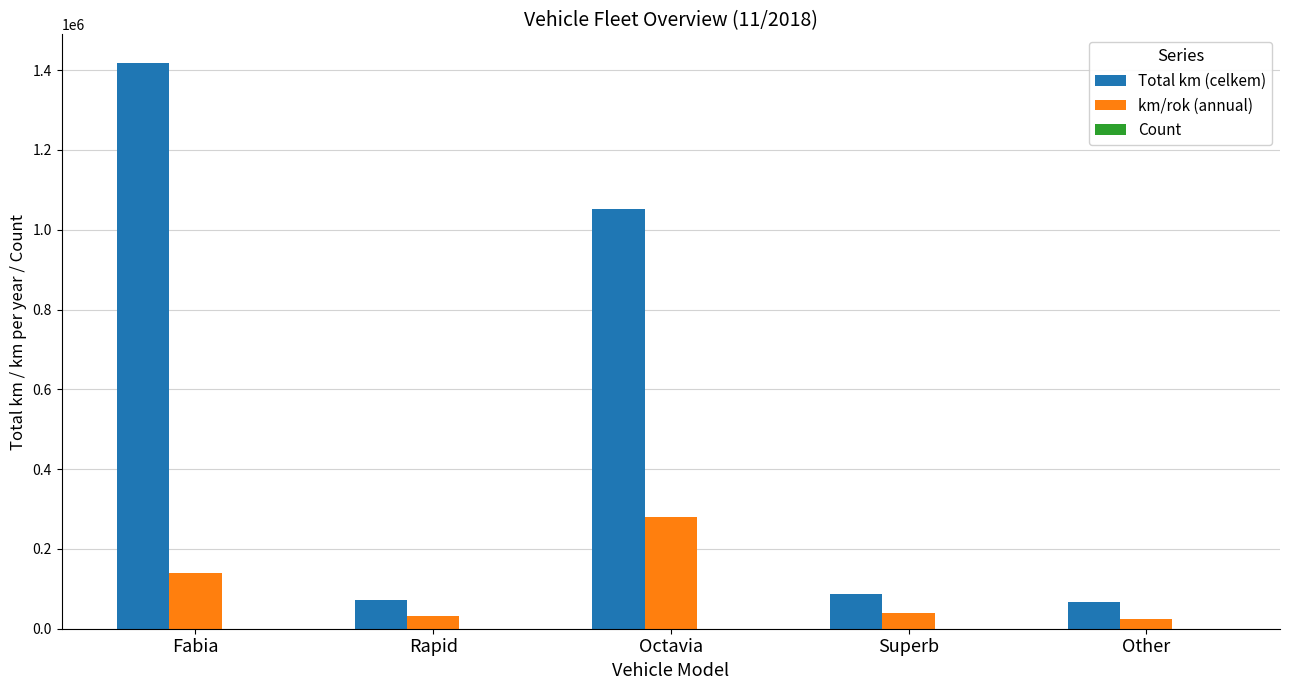

At which category is the sum across all series the highest?

Fabia